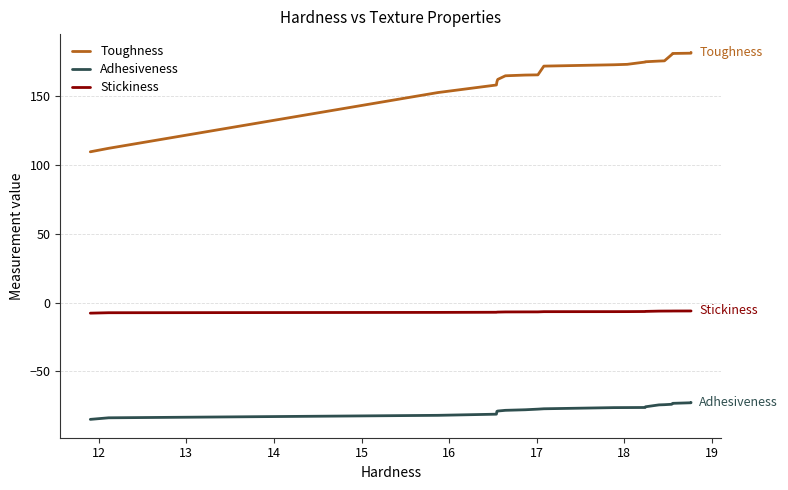

Which series has the largest range (max minus min)?

Toughness